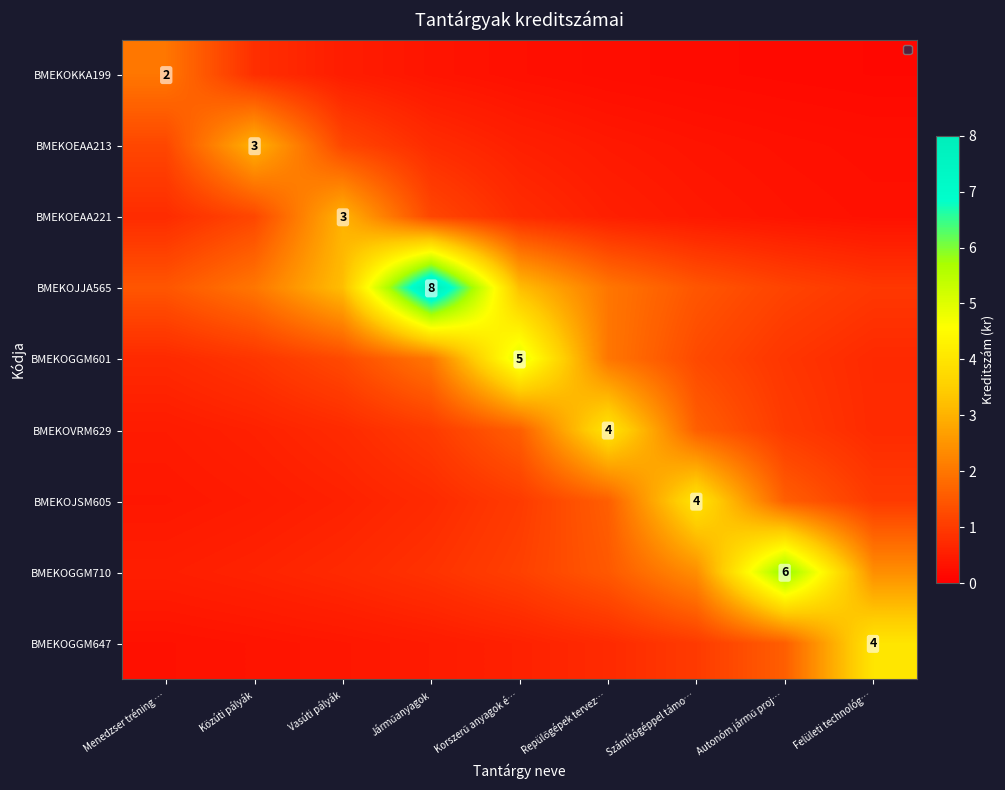

At which label does BMEKOJJA565 reach its peak?

Járműanyagok